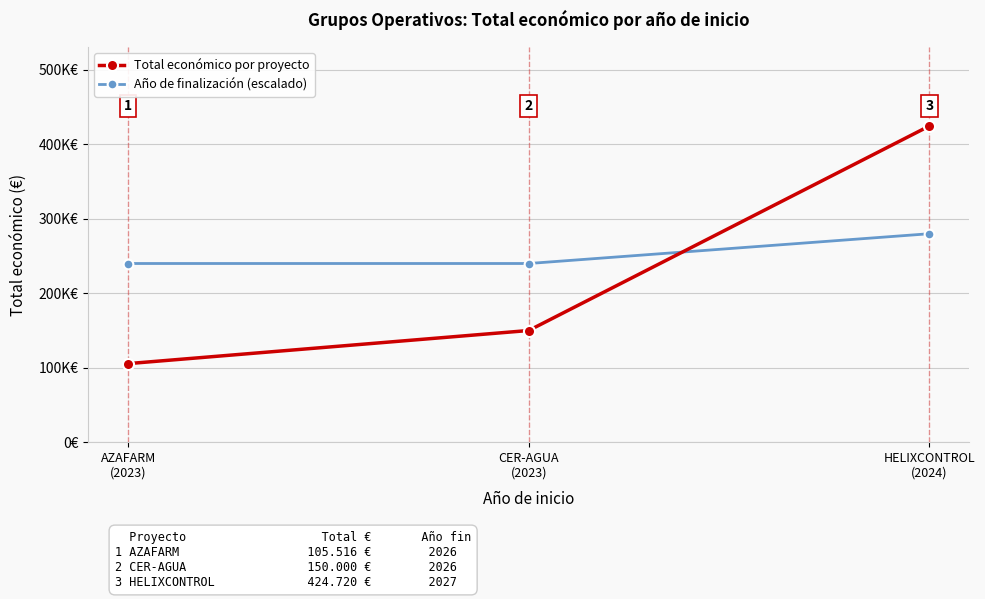

Reading left to right, transcribe all the data shown in this chart.

Total económico por proyecto: AZAFARM
(2023)=105516	CER-AGUA
(2023)=150000	HELIXCONTROL
(2024)=424720
Año de finalización (escalado): AZAFARM
(2023)=240000	CER-AGUA
(2023)=240000	HELIXCONTROL
(2024)=280000